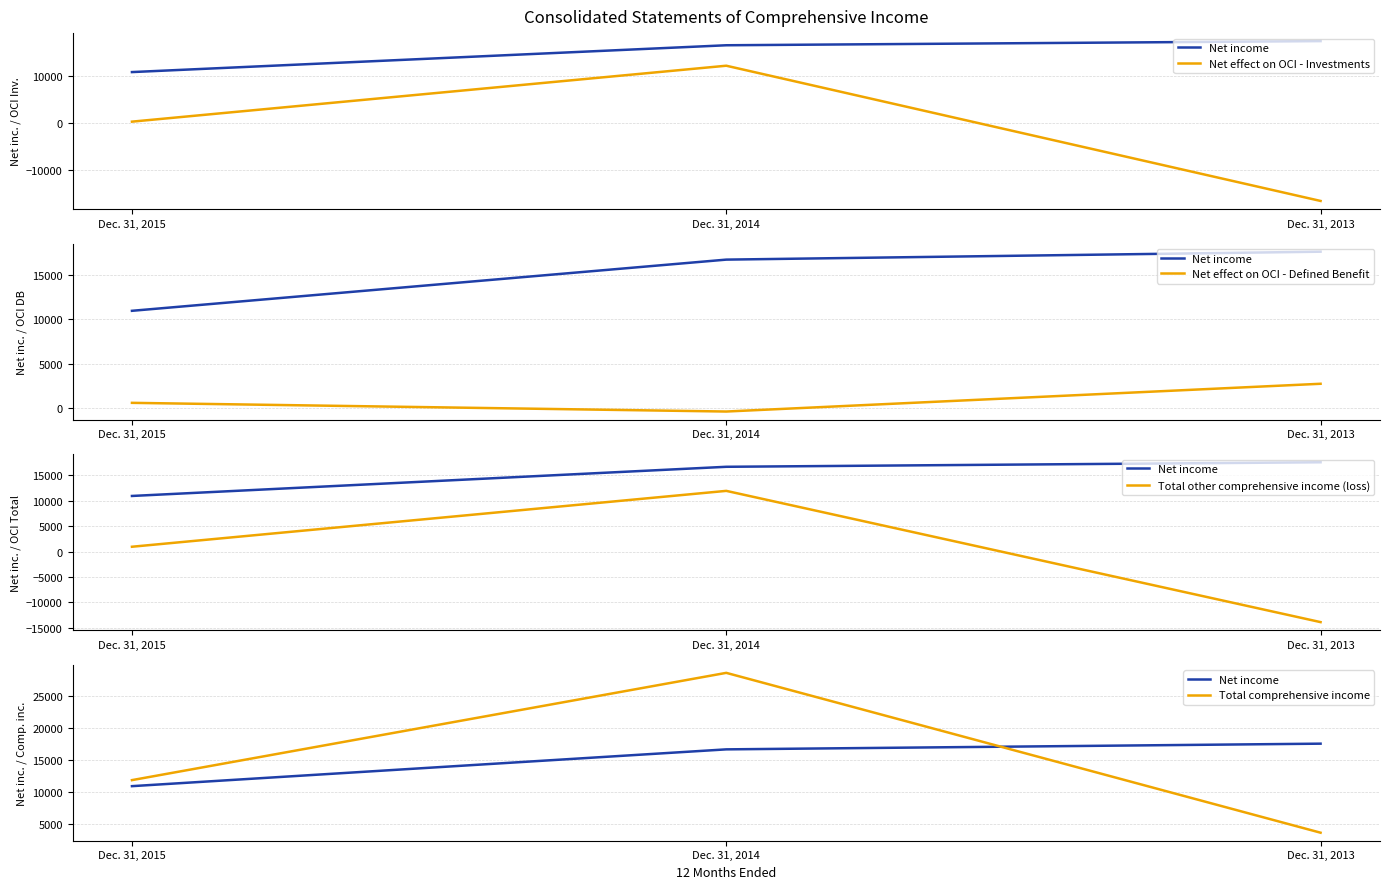

At which label is Net income closest to 14257?

Dec. 31, 2014